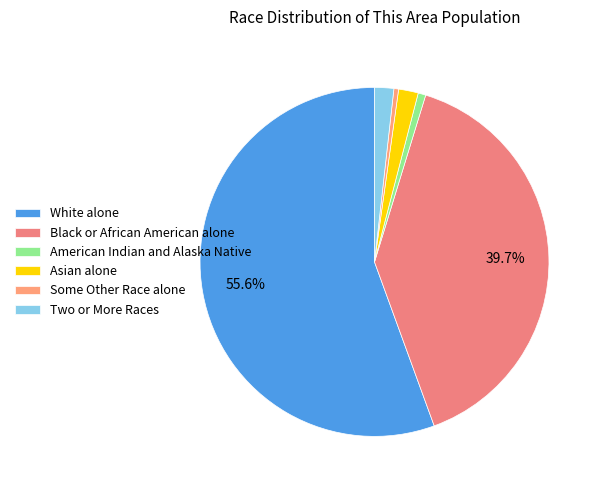

The White alone slice represents 68% of the pie. True or false?

False